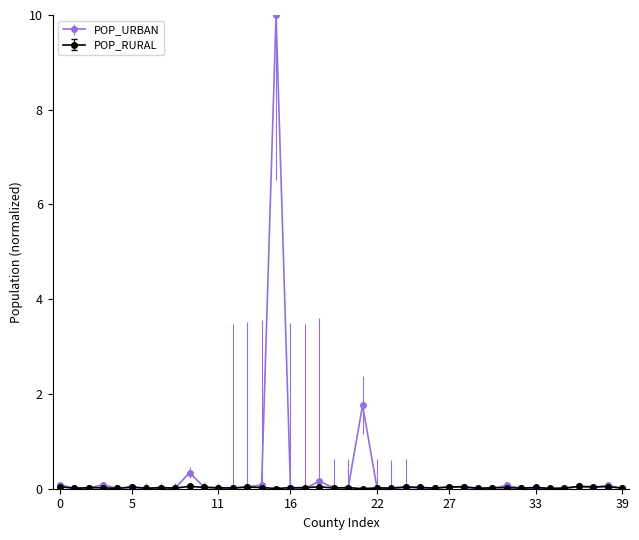

Which series has the largest range (max minus min)?

POP_URBAN